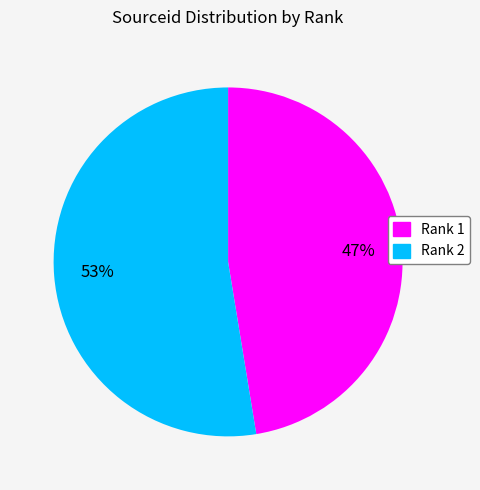

To the nearest percent, what is the average slice percentage?

50%